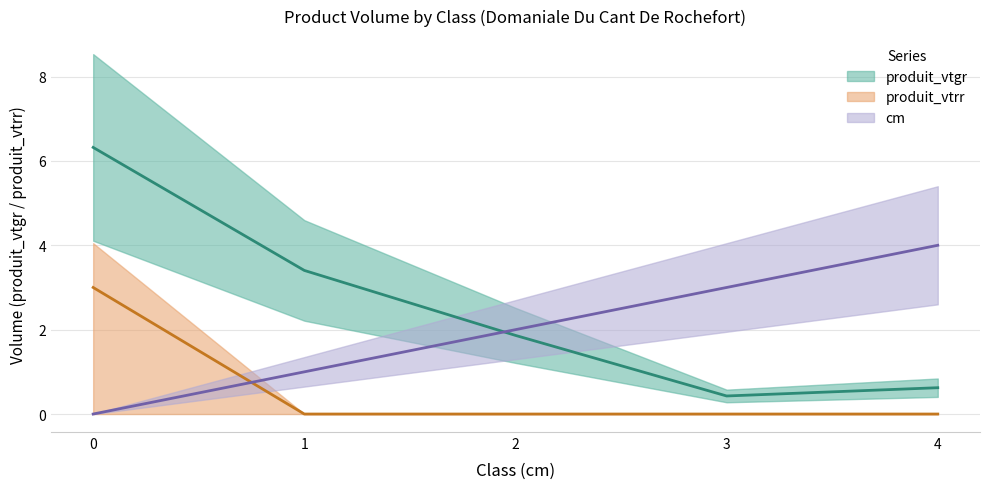

True or false: cm has more than 2 interior local peaks.

False